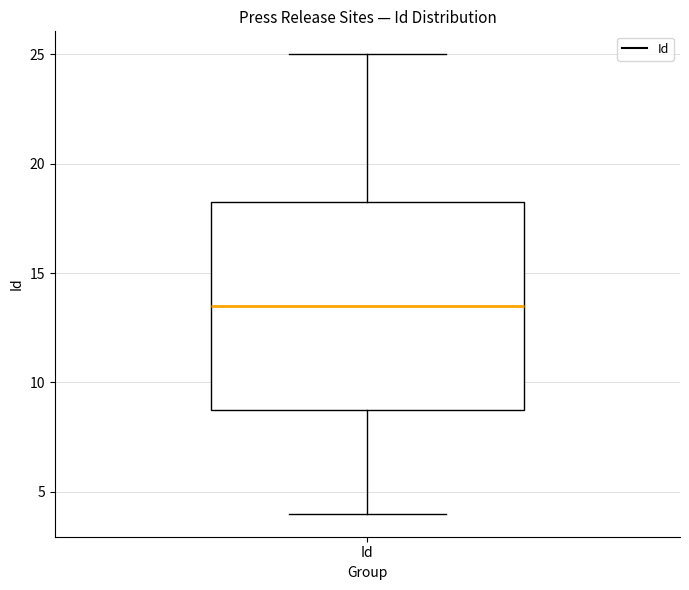

Transcribe this box plot: give where the median line is, the range the box spans, and where the two whiskers end, as read against the y-axis. The values are not printed on the chart, so give them approximately, as read against the axis.

median 13.5, box 9.0 to 18.5, whiskers 4.0 to 25.0